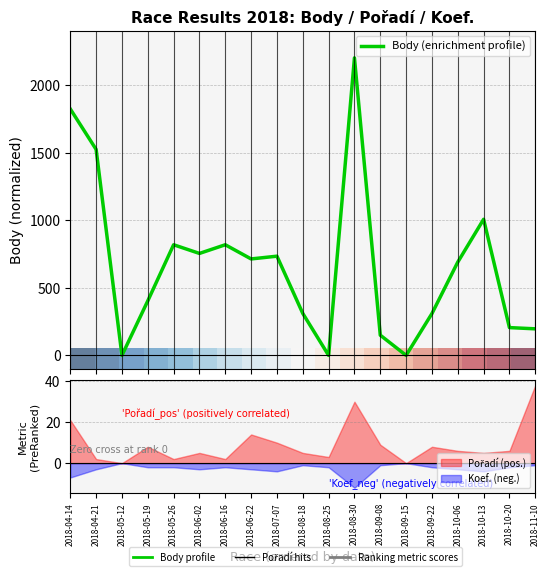

How many lines are shown in the chart?

2